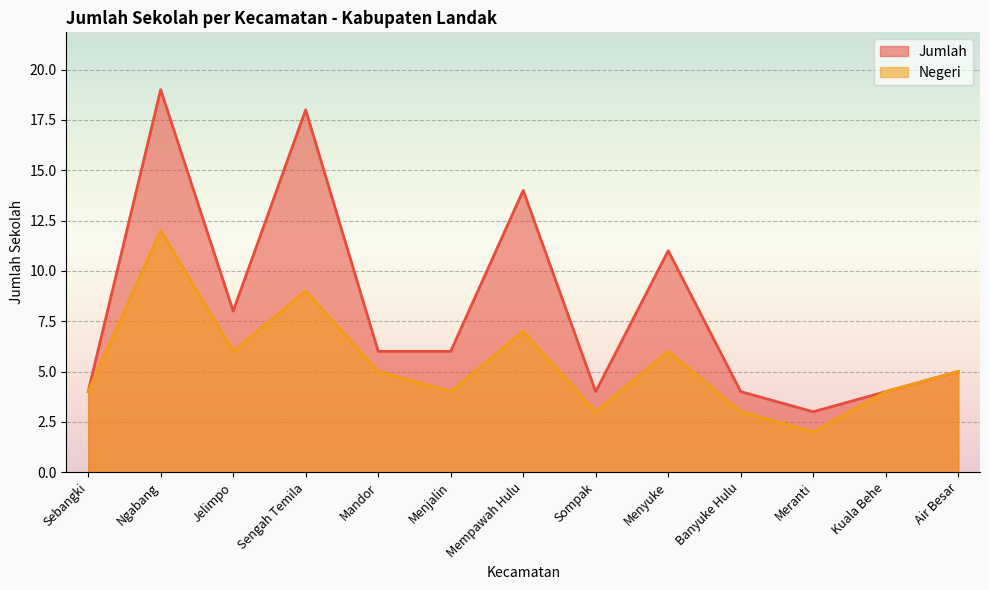

How many interior local peaks does the Negeri series have?

4